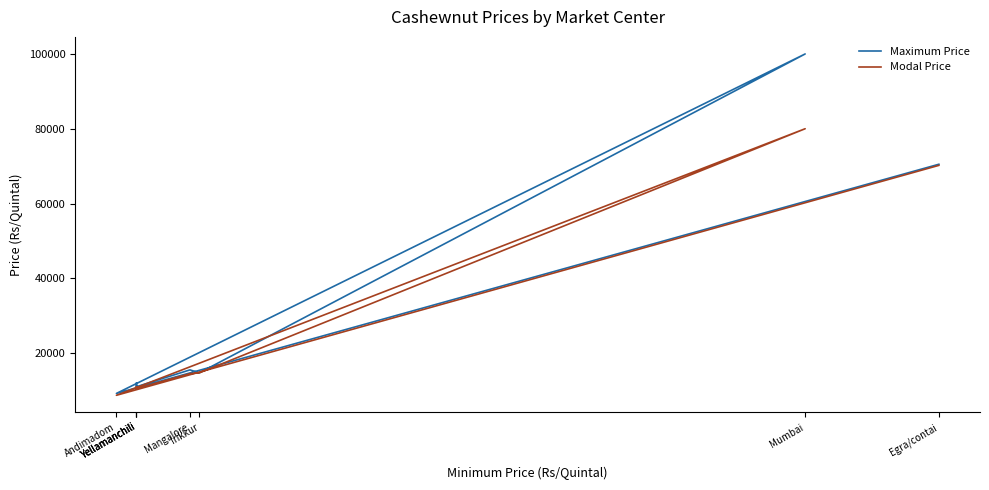

Rank the series by their maximum value, from highest to lowest.

Maximum Price, Modal Price